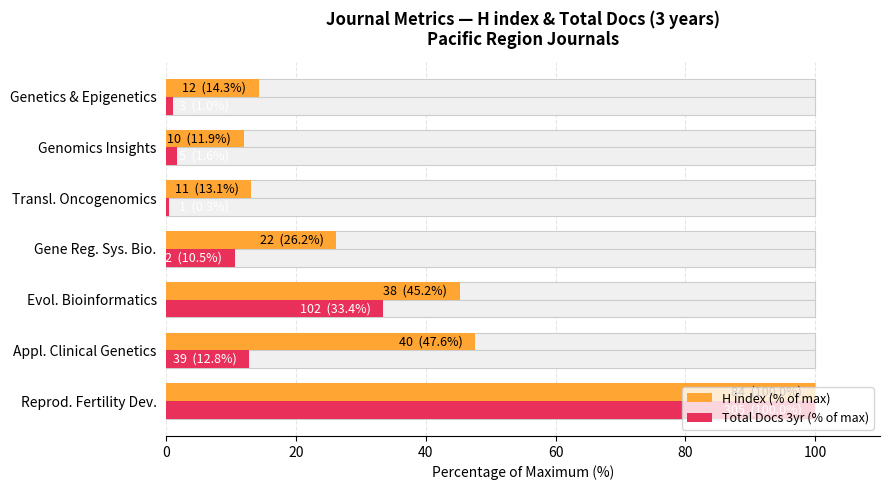

What is the sum of all Total Docs 3yr (% of max) values?

159.7